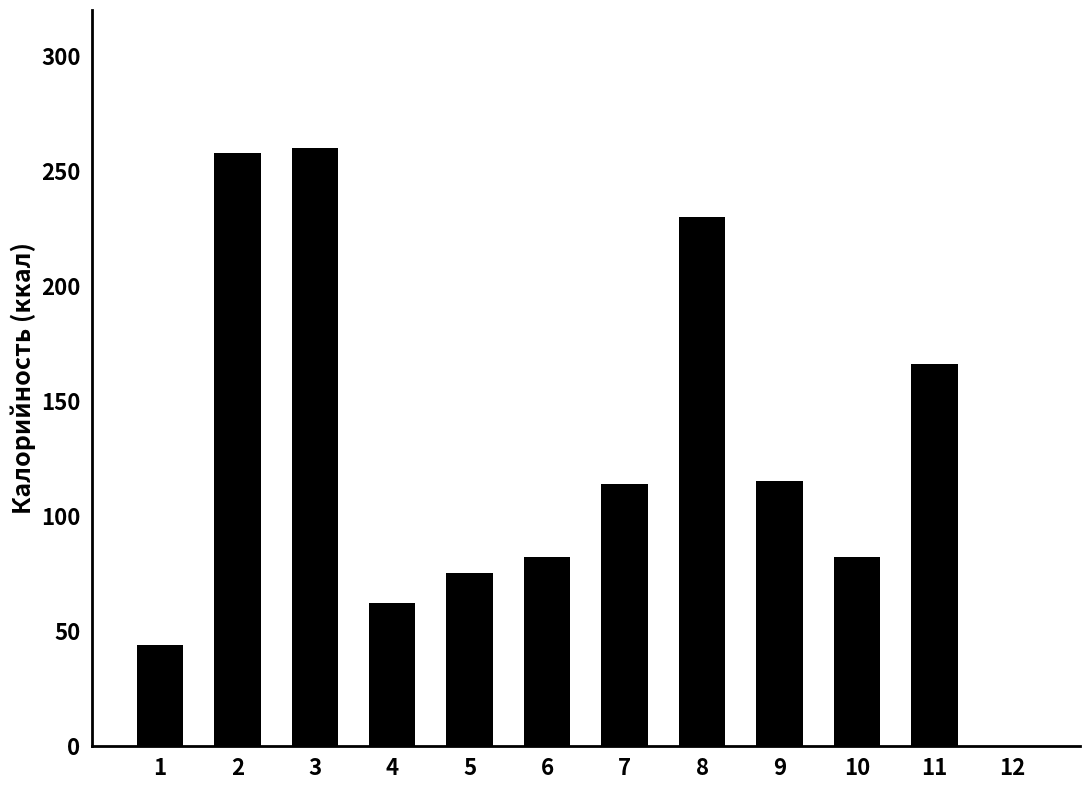

What is the sum of the values at 12 and 6?

82